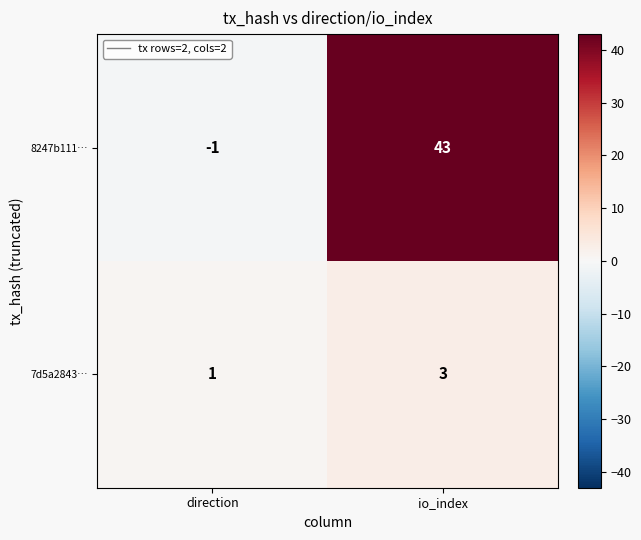

What is the total value across all series at io_index?

46